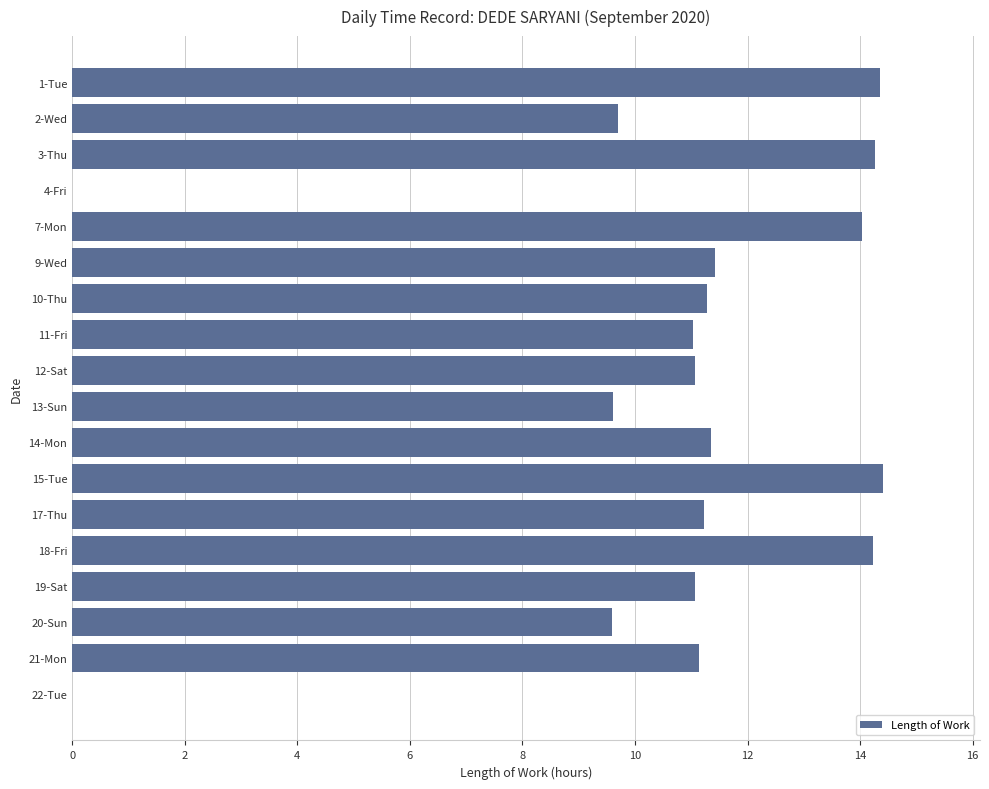

The chart shows a value of 14.4 at 1-Tue. True or false?

True